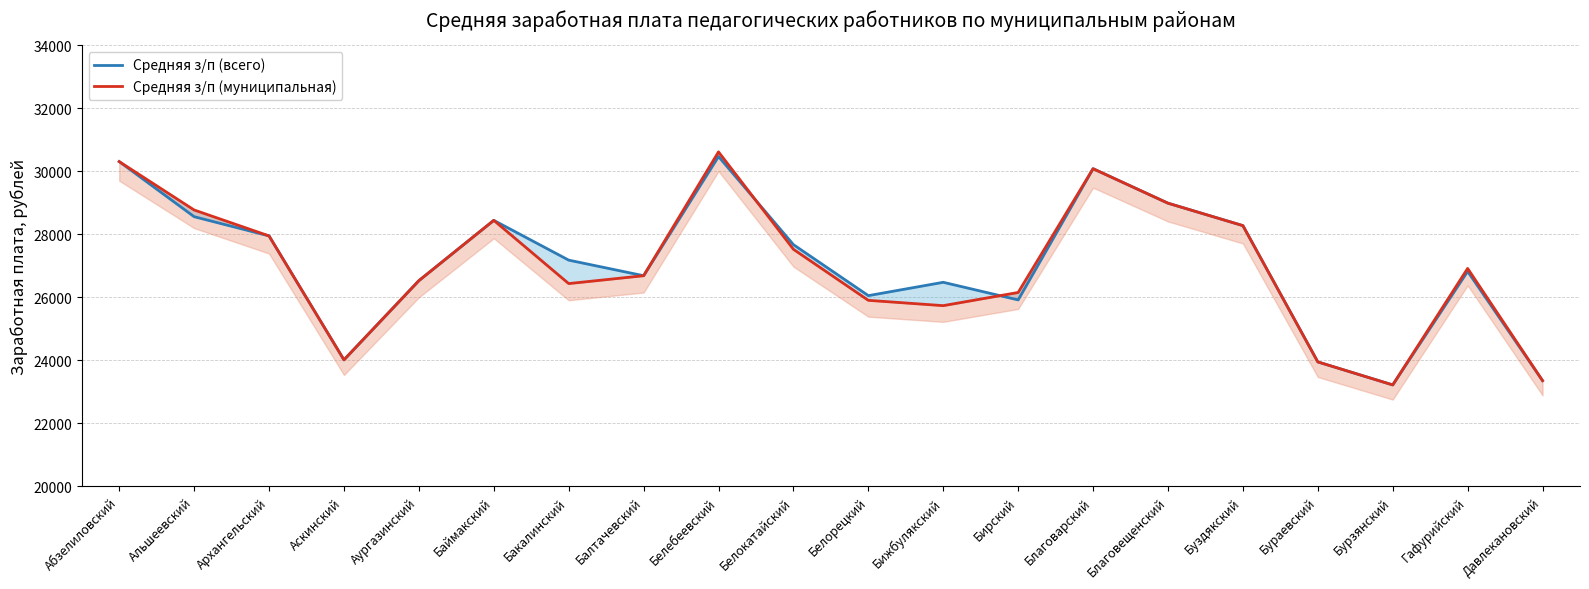

What is the difference between the highest and lowest values at Бижбулякский?

740.9